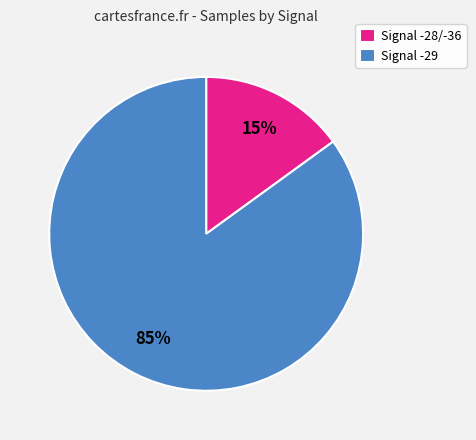

To the nearest percent, what portion does Signal -28/-36 represent?

15%